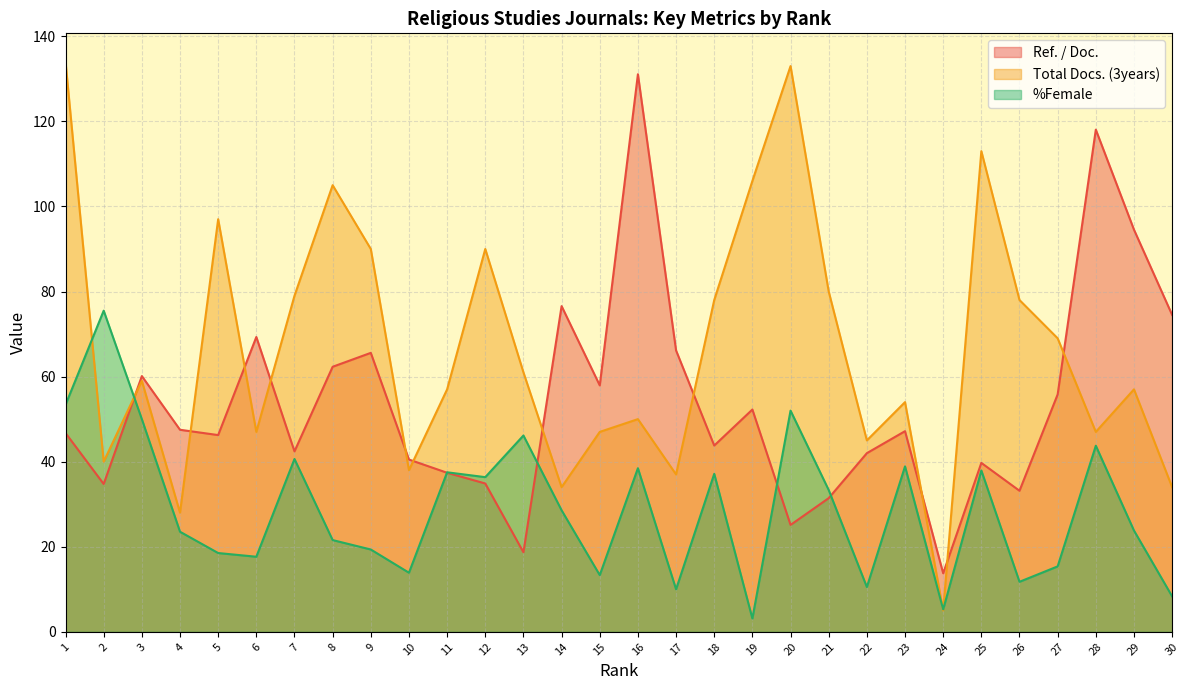

Is the value of Total Docs. (3years) at 5 greater than the value of %Female at 10?

Yes